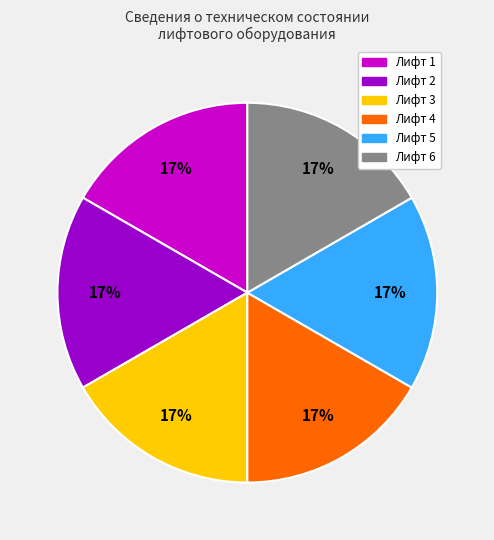

Is there a majority slice in this chart?

No